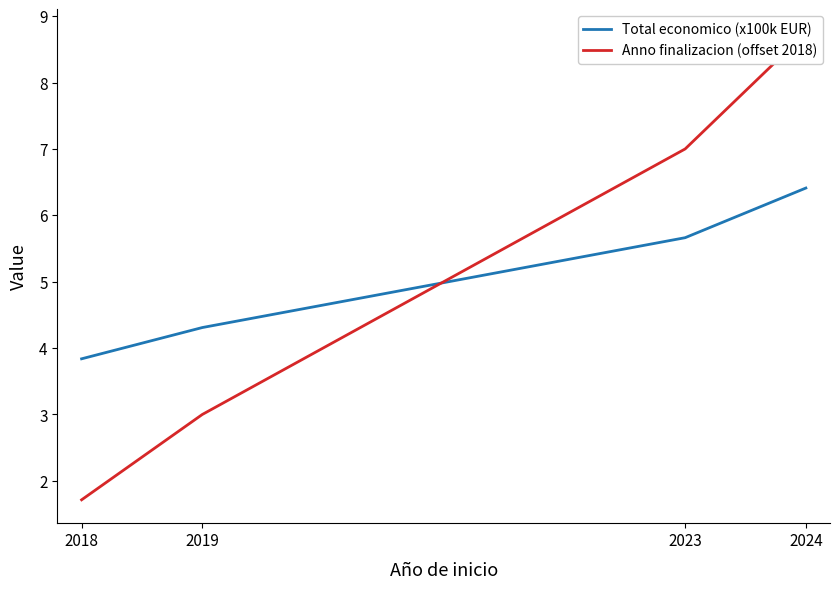

What are all the series names shown in the legend?

Total economico (x100k EUR), Anno finalizacion (offset 2018)